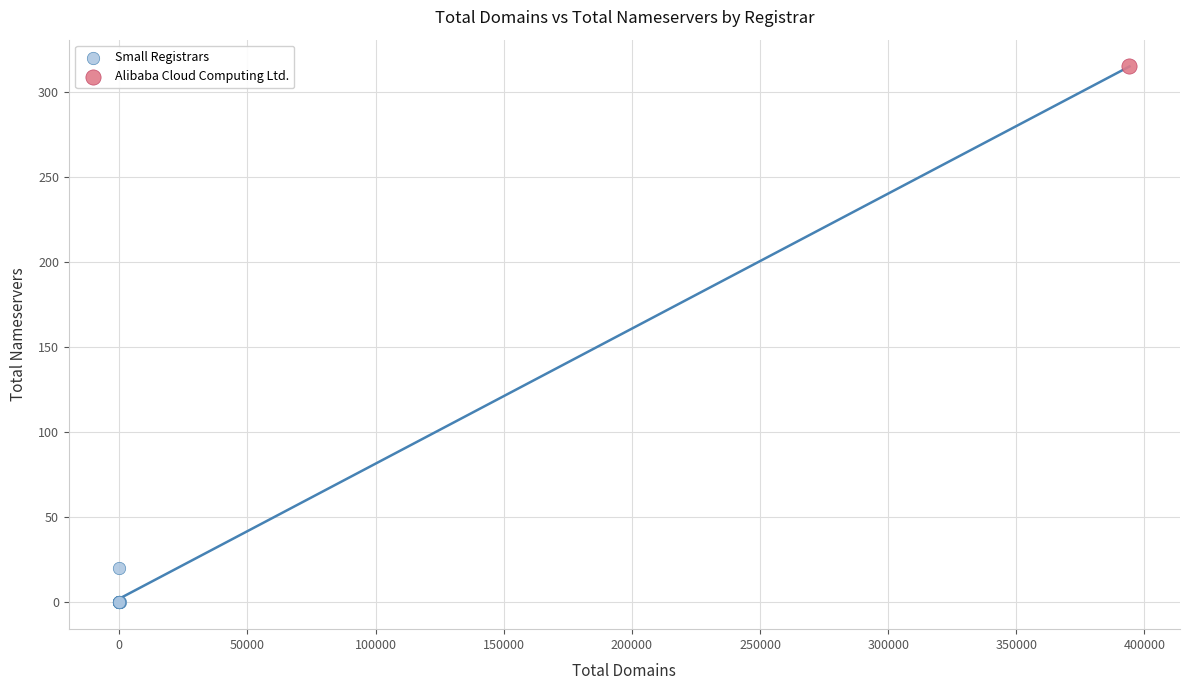

What are all the series names shown in the legend?

Small Registrars, Alibaba Cloud Computing Ltd.